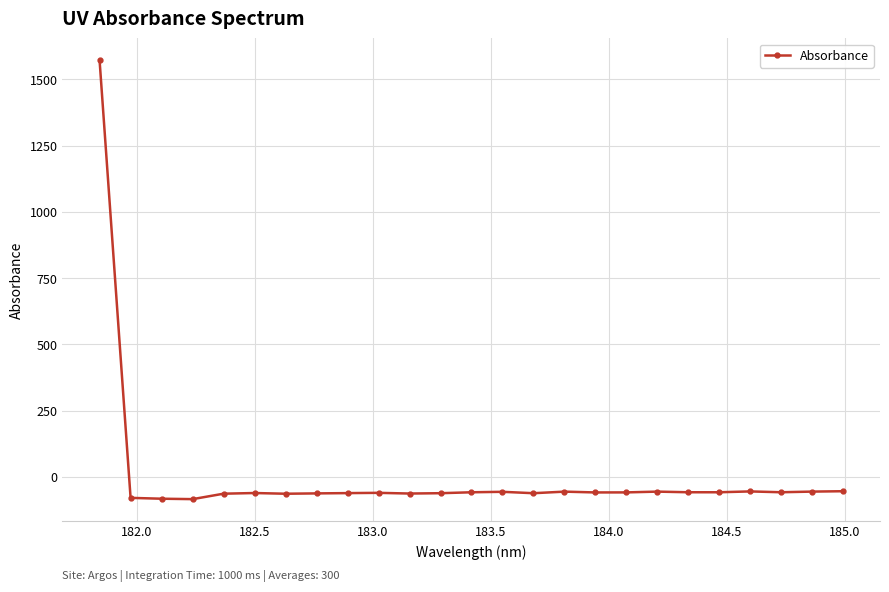

What is the value of the 25th point from the left?

-54.3